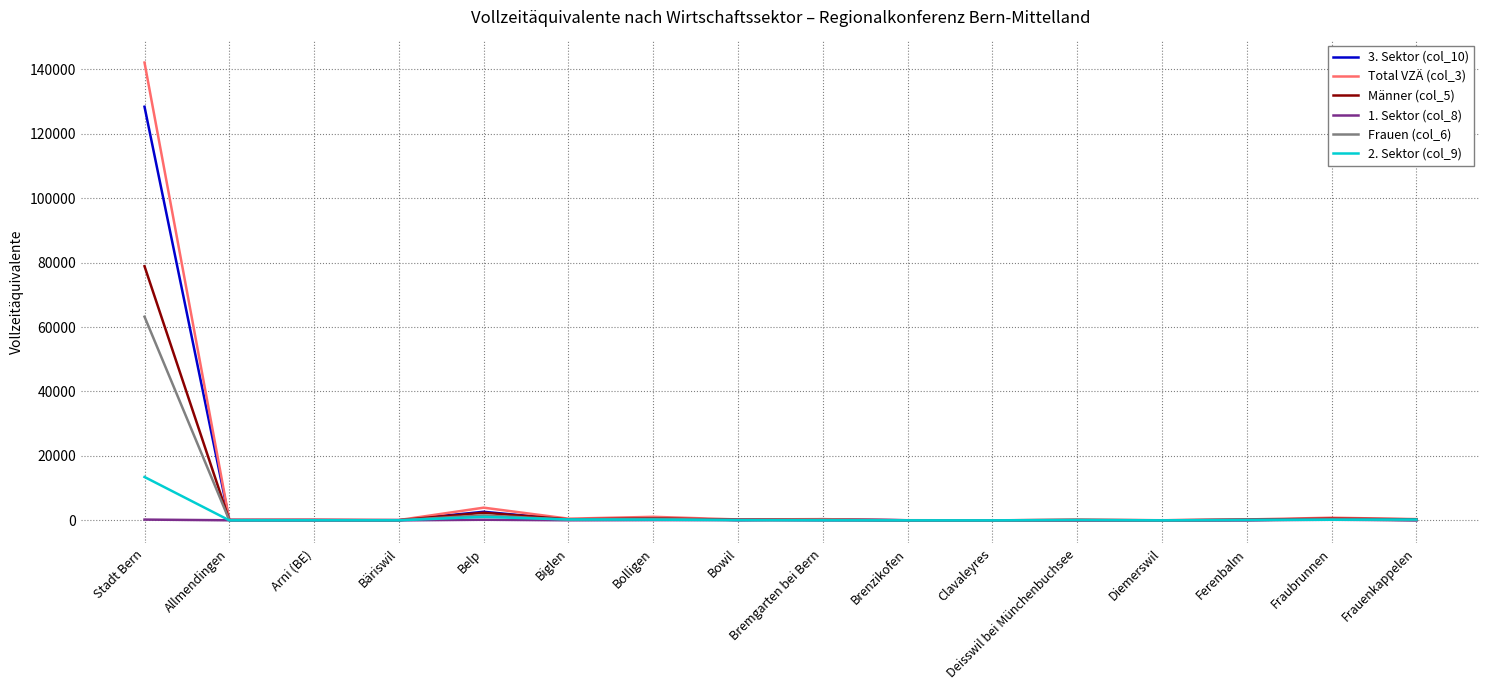

Rank the series by their maximum value, from highest to lowest.

Total VZÄ (col_3), 3. Sektor (col_10), Männer (col_5), Frauen (col_6), 2. Sektor (col_9), 1. Sektor (col_8)